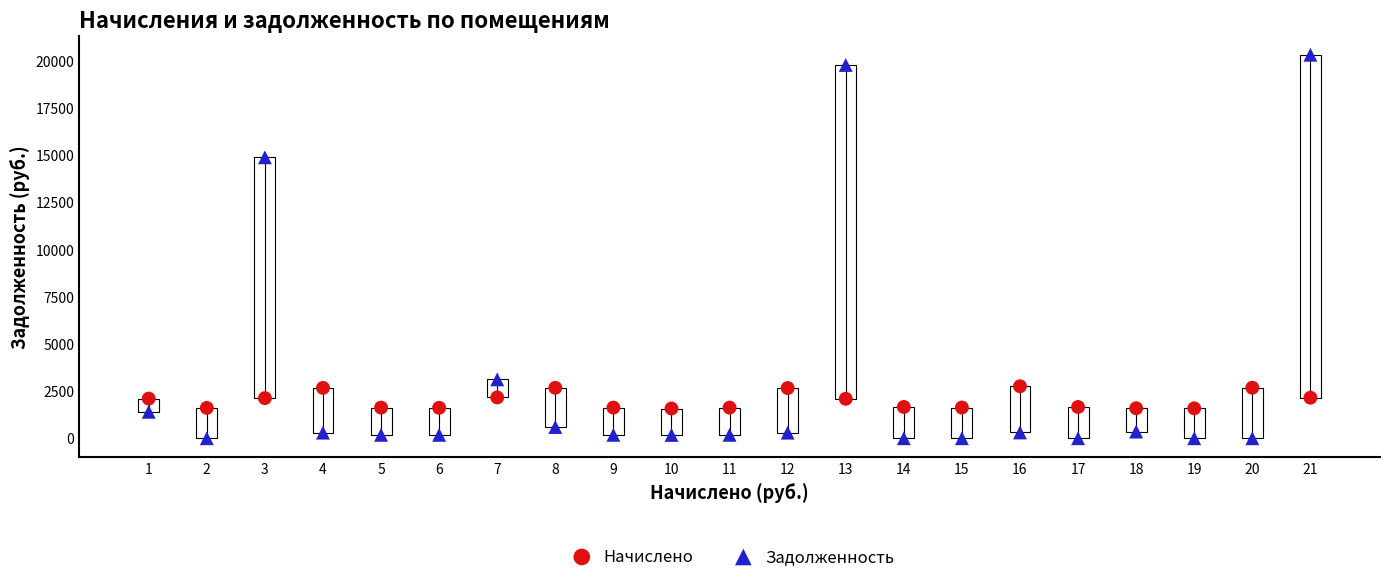

Across all data points, what is the range of Y values (max minus min)?

20311.7